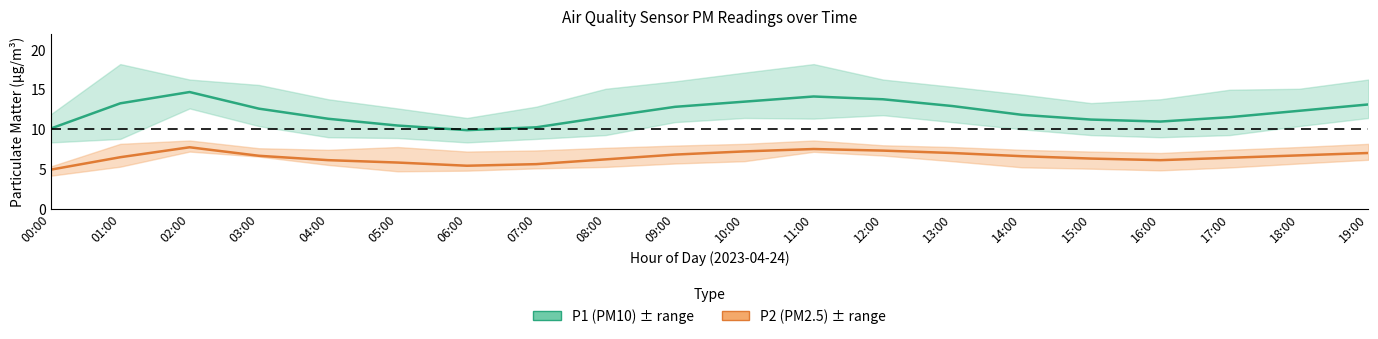

True or false: P1 (PM10) and P2 (PM2.5) cross at least once.

False